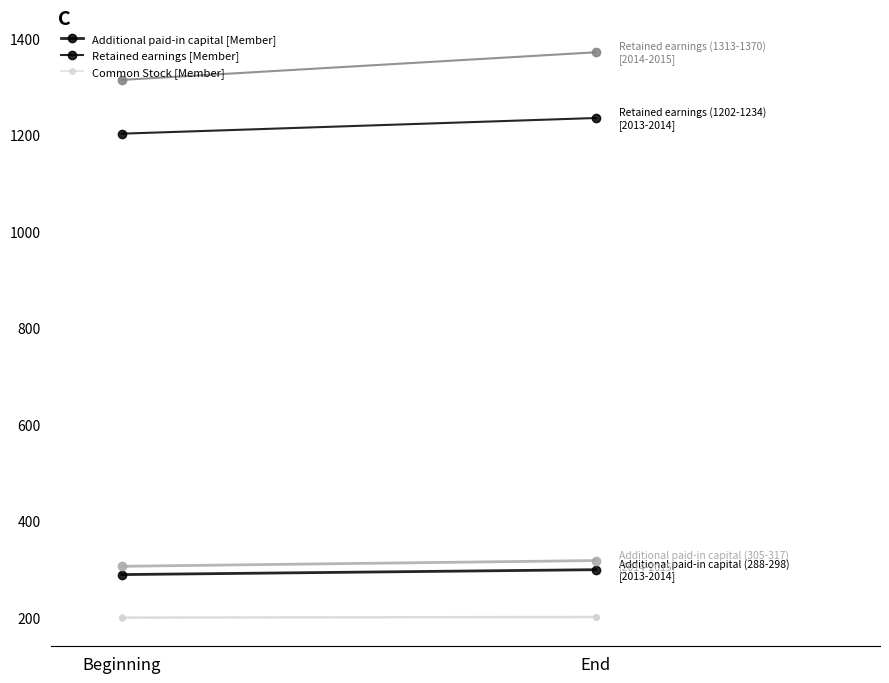

How many data points in Common Stock [Member] are less than 199?

1